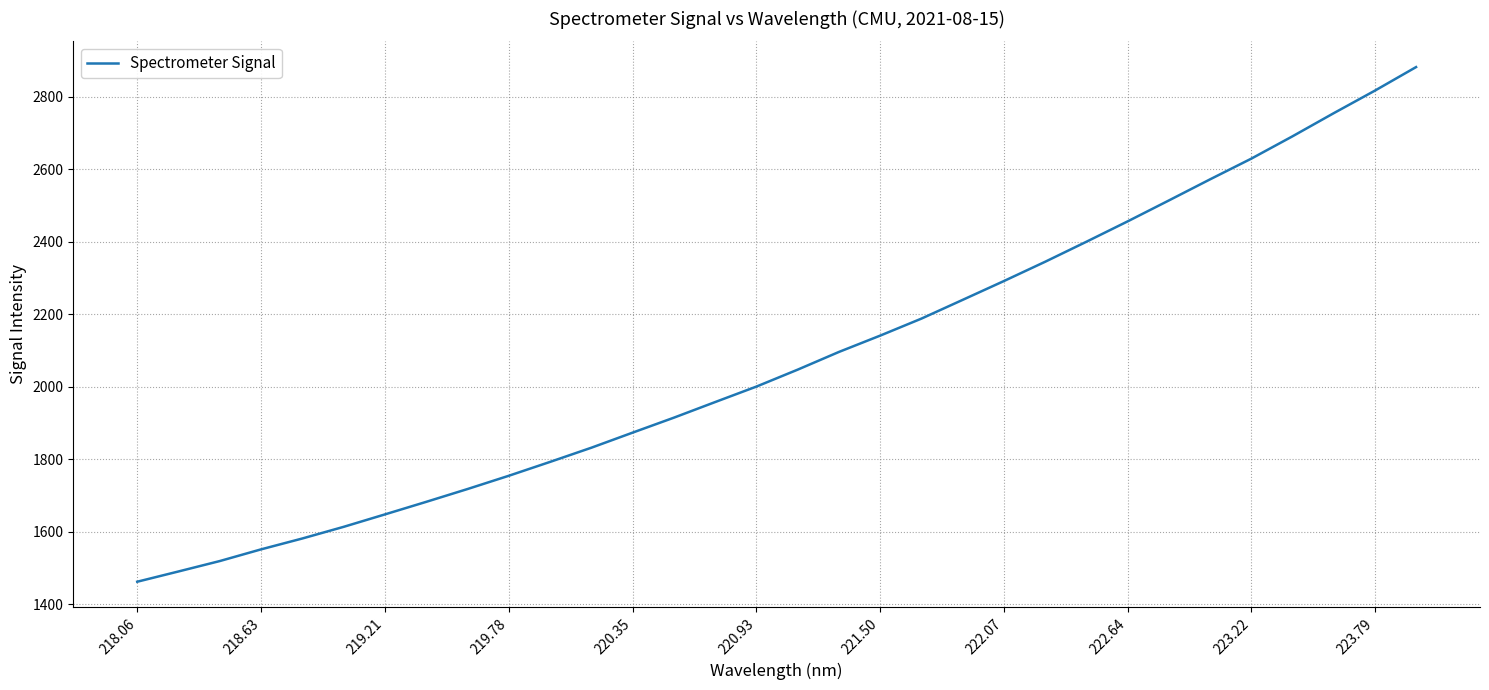

Reading left to right, list all the values displayed in this chart.

1461.7	1490.1	1518.8	1551.0	1581.1	1613.2	1647.5	1682.1	1717.4	1754.0	1792.3	1831.4	1873.0	1914.2	1957.3	2000.0	2046.7	2095.5	2140.5	2187.4	2239.2	2291.0	2344.2	2399.4	2455.5	2513.2	2571.5	2628.6	2690.2	2753.9	2816.2	2881.2